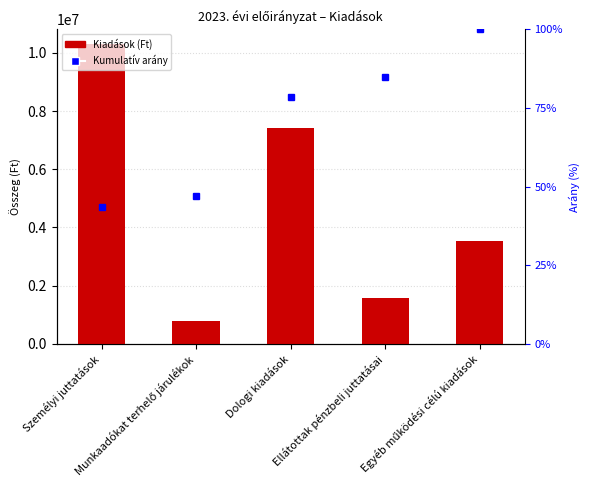

Count the number of categories in the chart.

5